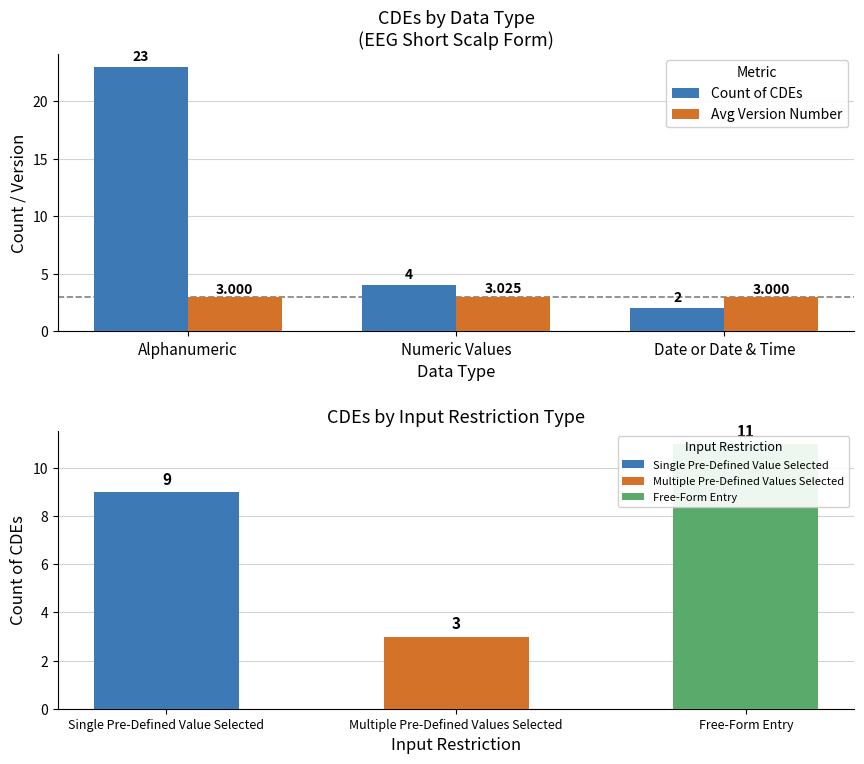

What is the highest value of the Count of CDEs series?

23.0